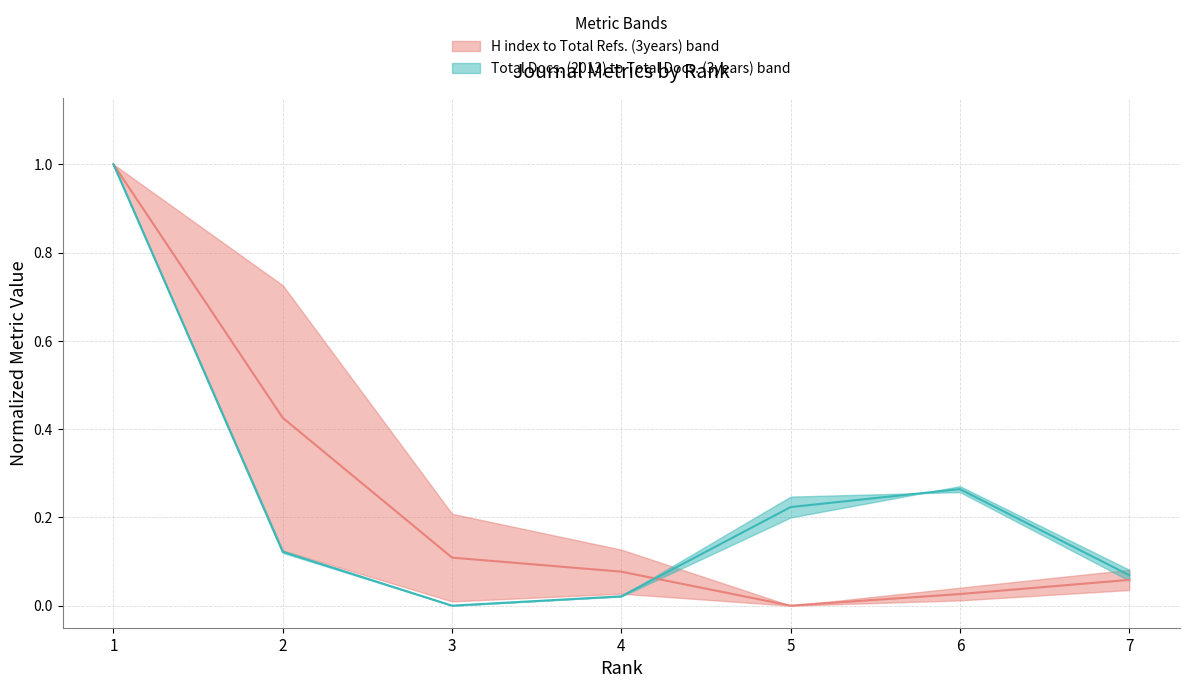

Where do H index / Total Refs. median and Total Docs. median first cross each other?

4 and 5